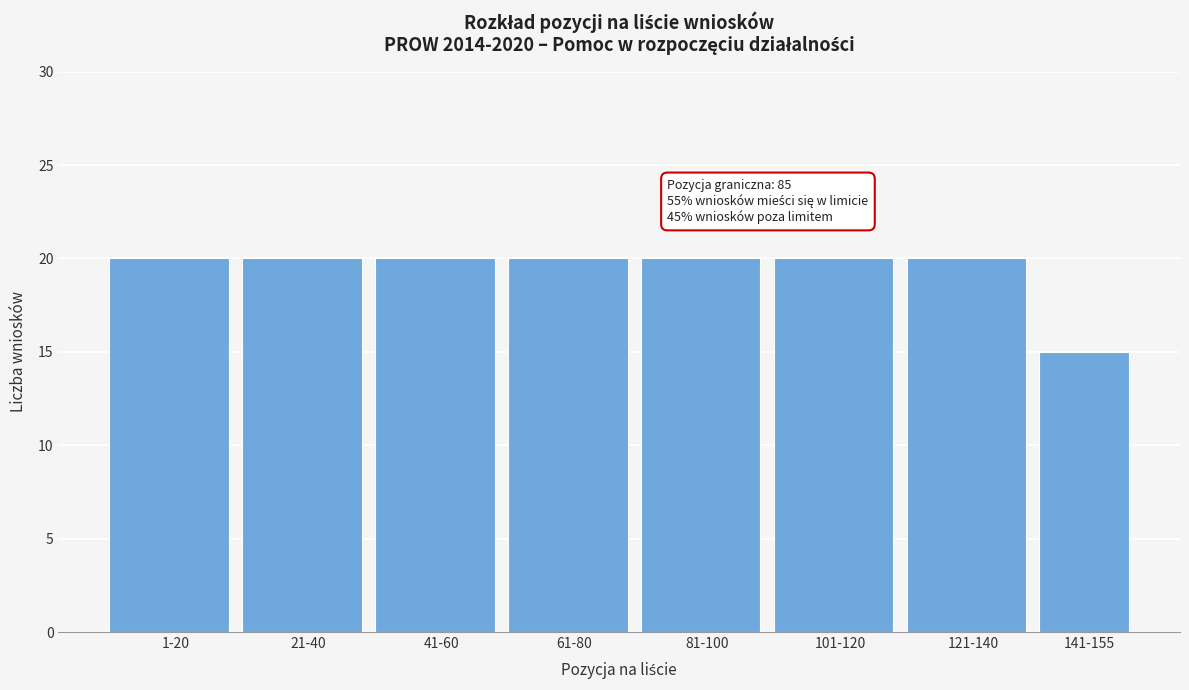

Reading left to right, transcribe all the data shown in this chart.

20	20	20	20	20	20	20	15